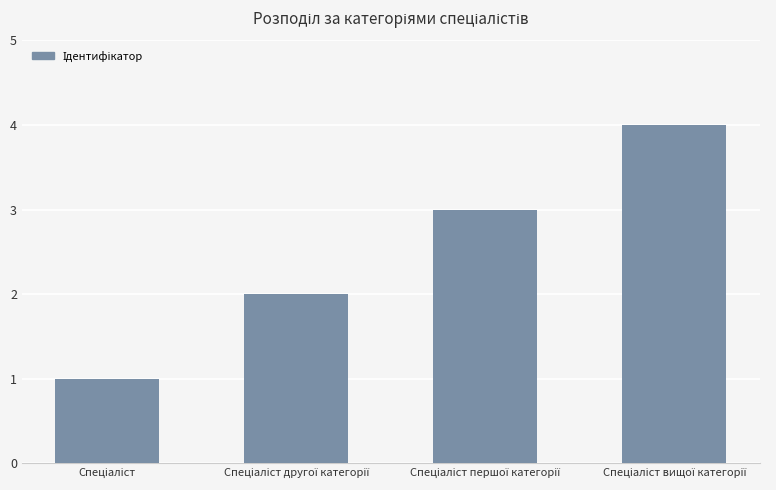

What is the sum of all values?

10